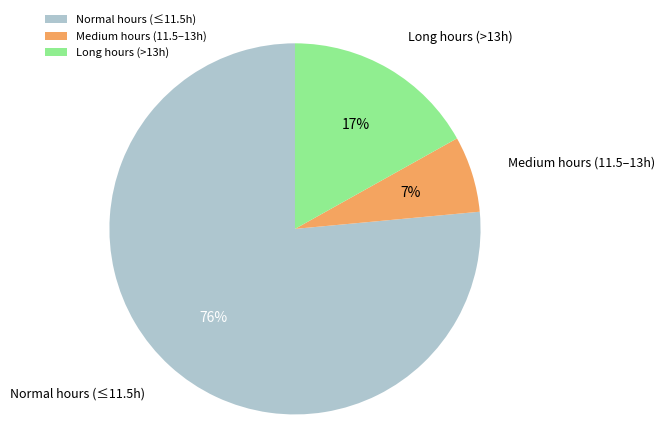

Is it true that Medium hours (11.5–13h) is 1% of the pie?

False